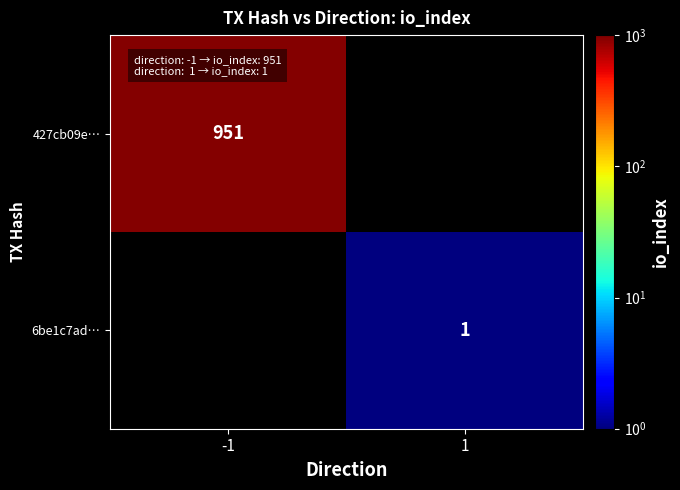

True or false: 427cb09e… has a value of 951 at -1.

True